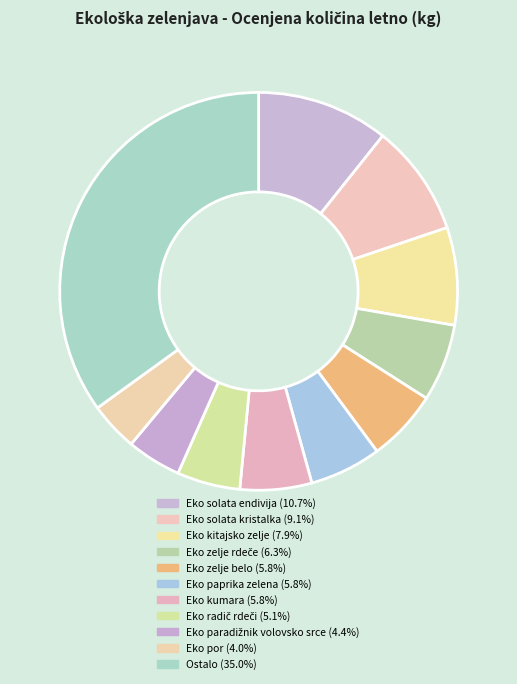

Does any single category account for the majority?

No